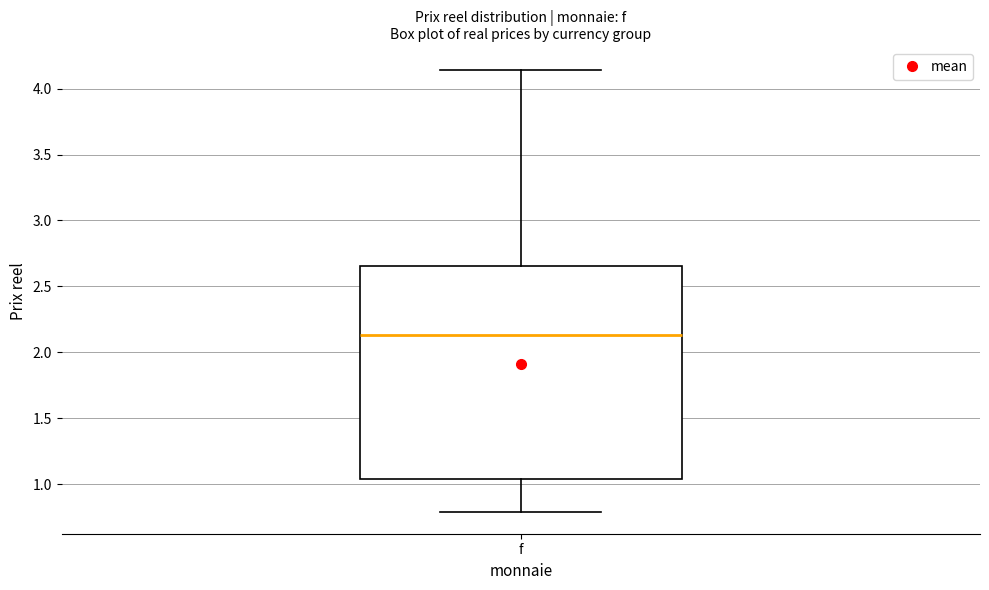

Read this box plot against the y-axis: the position of the median line, the range covered by the box, and the ends of both whiskers. The values are not printed on the chart, so give them approximately, as read against the axis.

median 2.15, box 1.05 to 2.65, whiskers 0.80 to 4.15